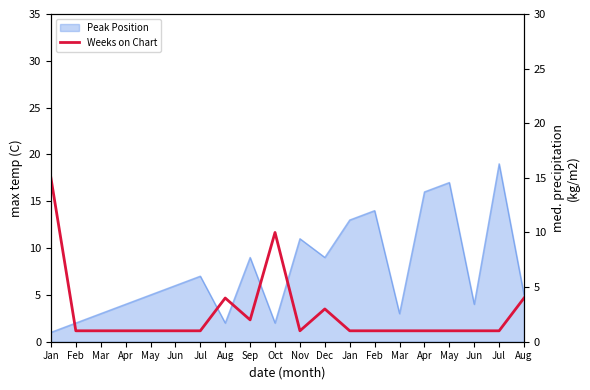

Which has a higher value, Apr or Sep?

Sep